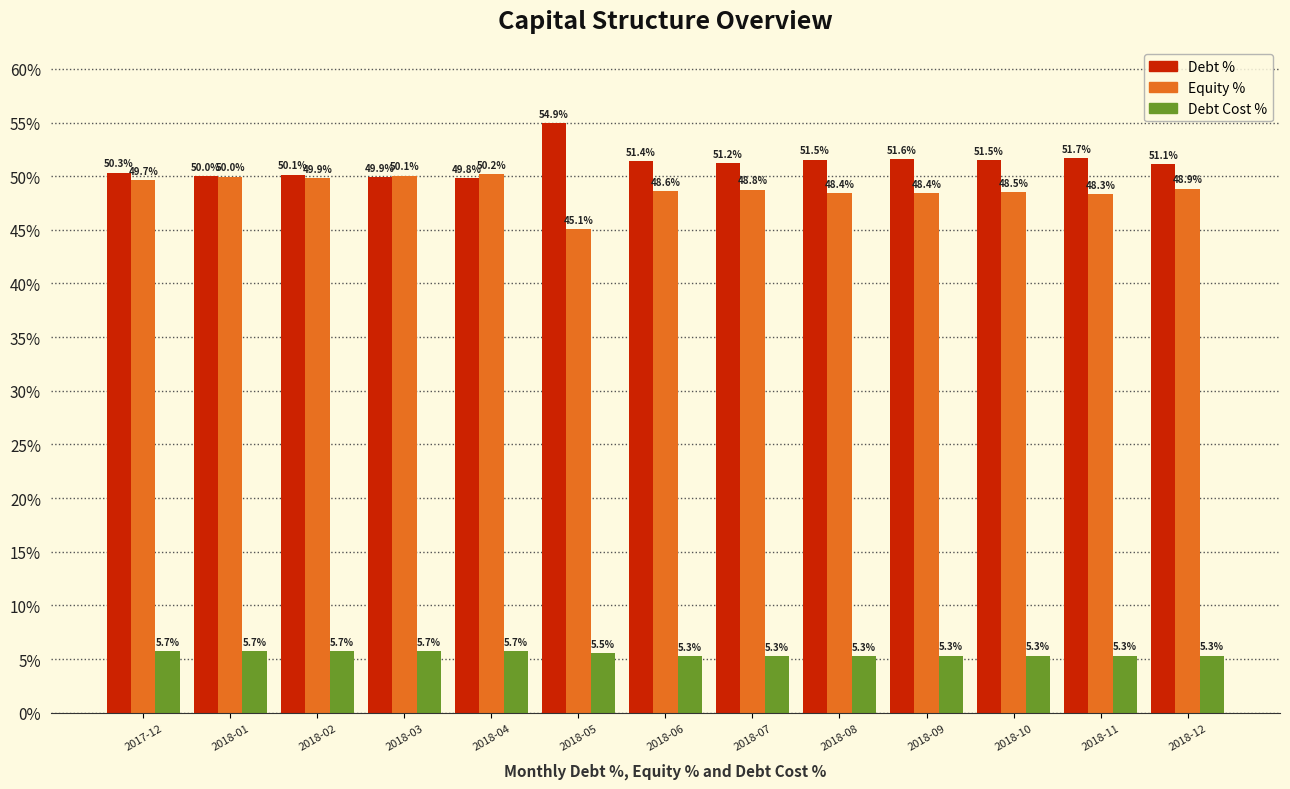

What are all the series names shown in the legend?

Debt %, Equity %, Debt Cost %